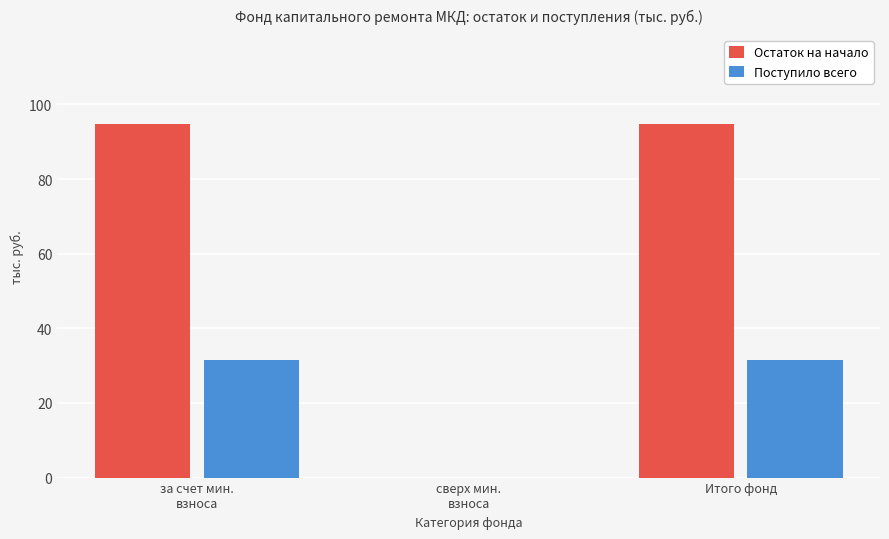

Does the chart contain stacked bars?

No